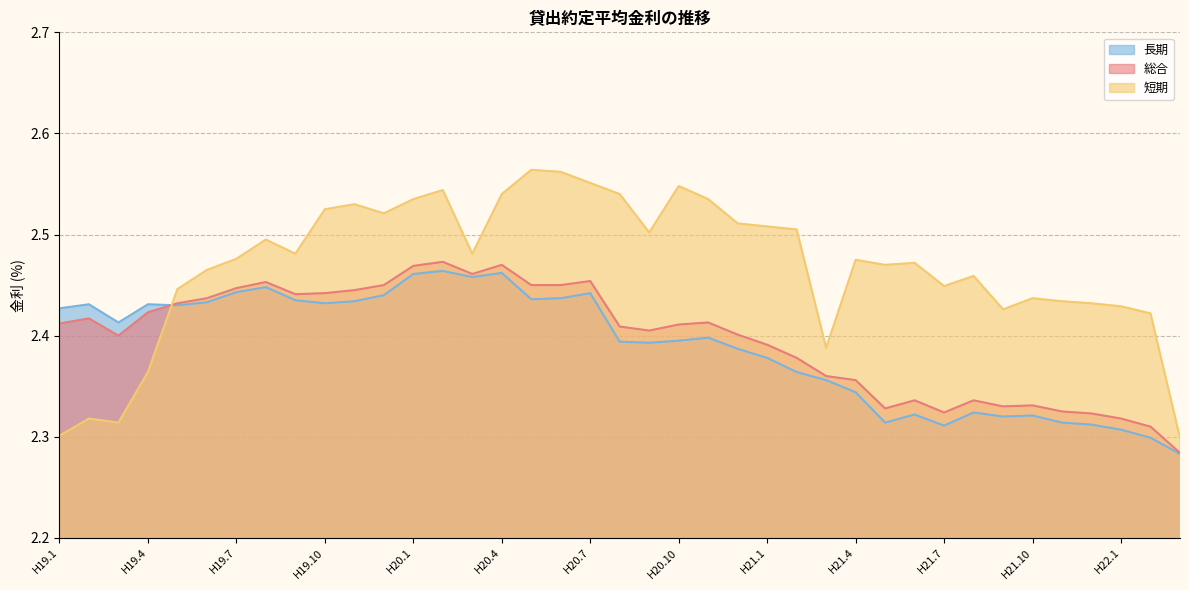

The 長期 series shows 2.4 at H21.2. True or false?

True